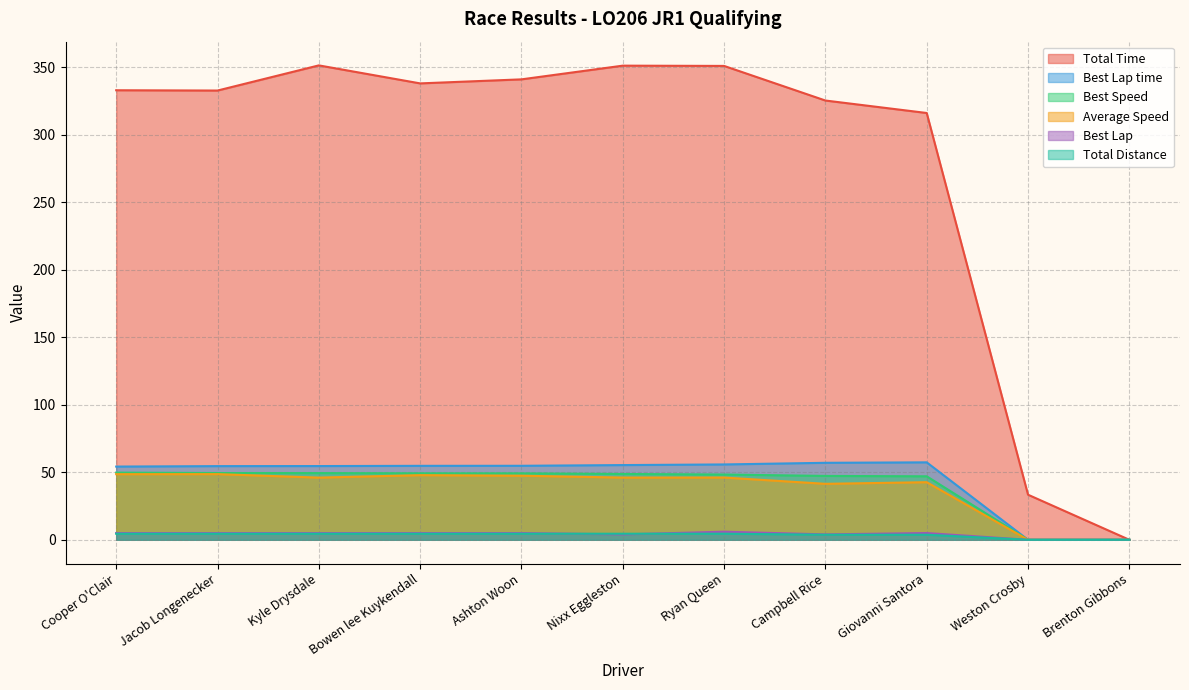

Which series has the largest total across all categories?

Total Time